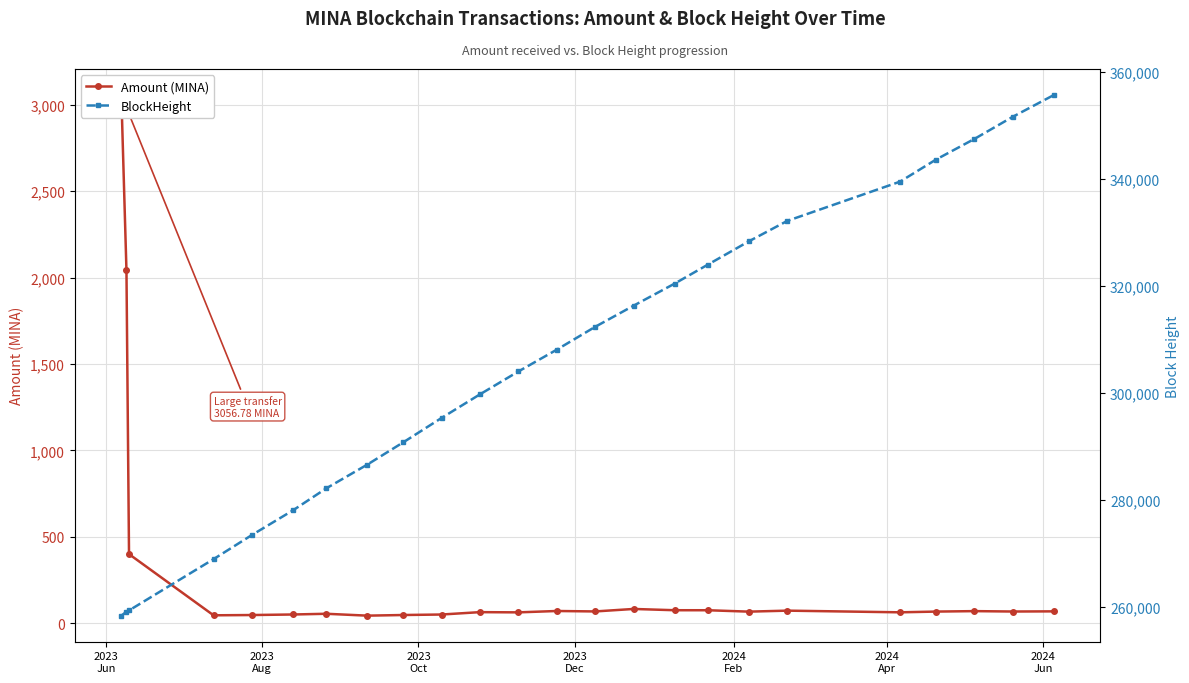

What is the sum of all Amount (MINA) values?

6806.7